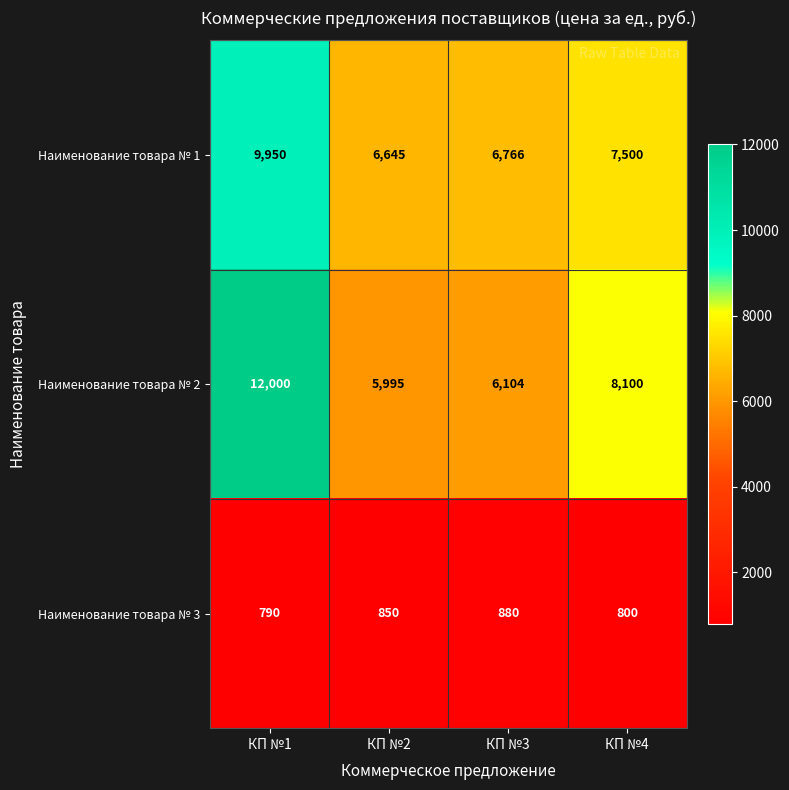

What is the difference between the highest and lowest values at КП №2?

5795